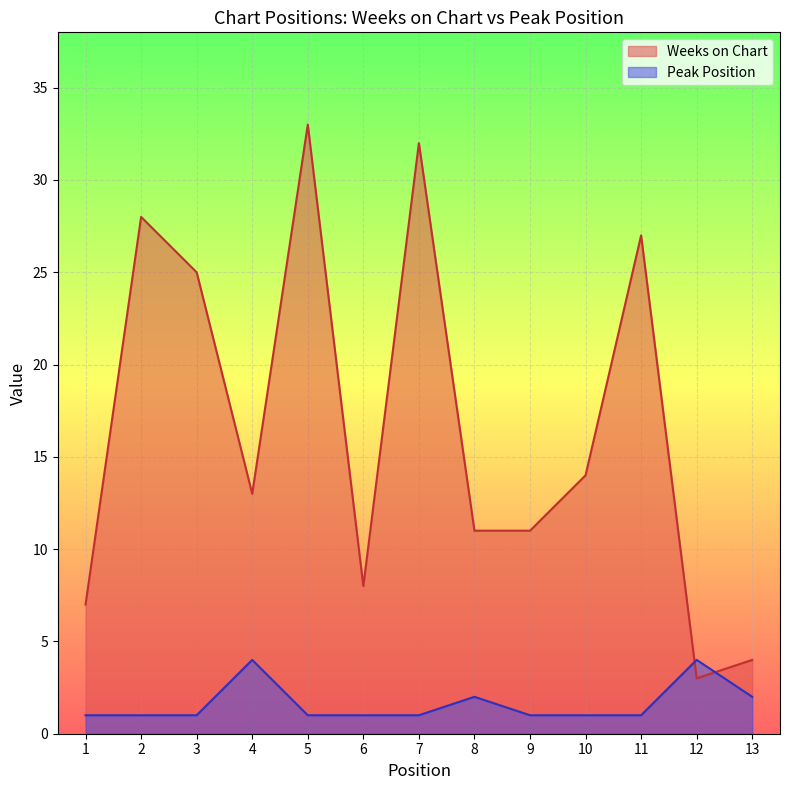

What is the difference between the second highest and minimum values in the Peak Position series?

3